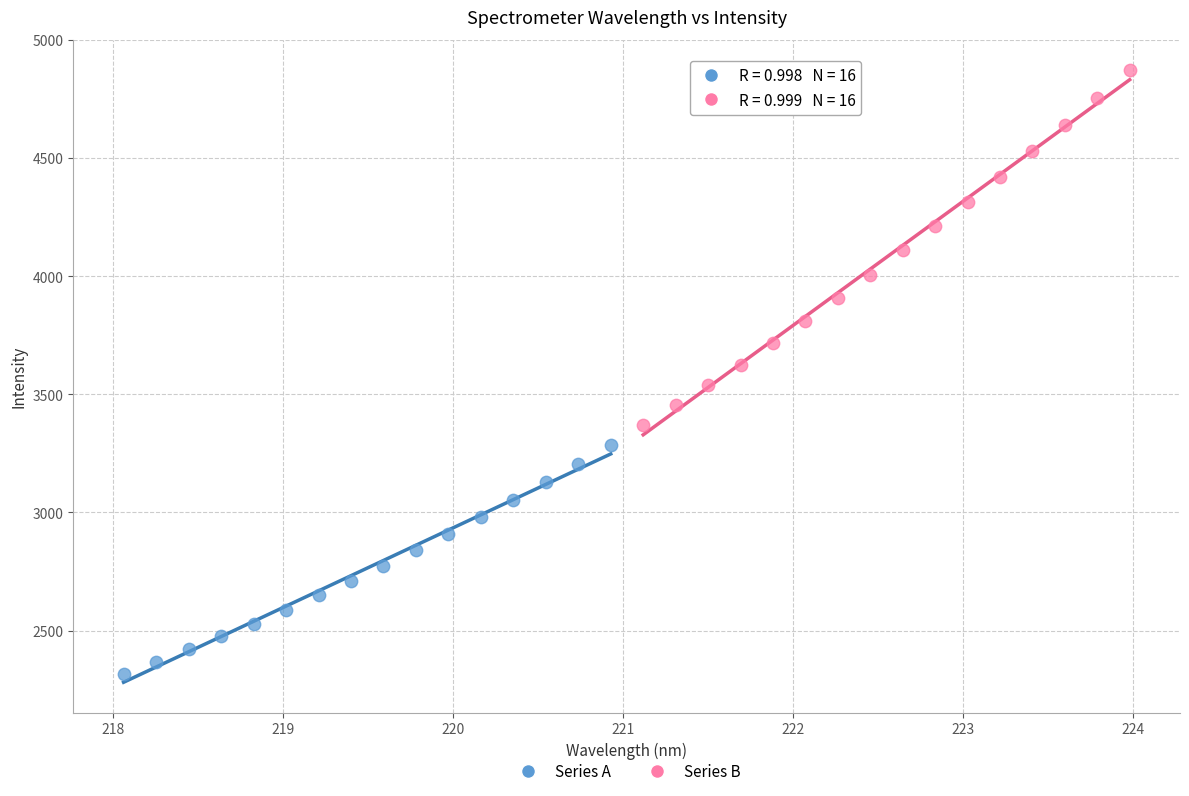

What are all the series names shown in the legend?

Series A, Series B